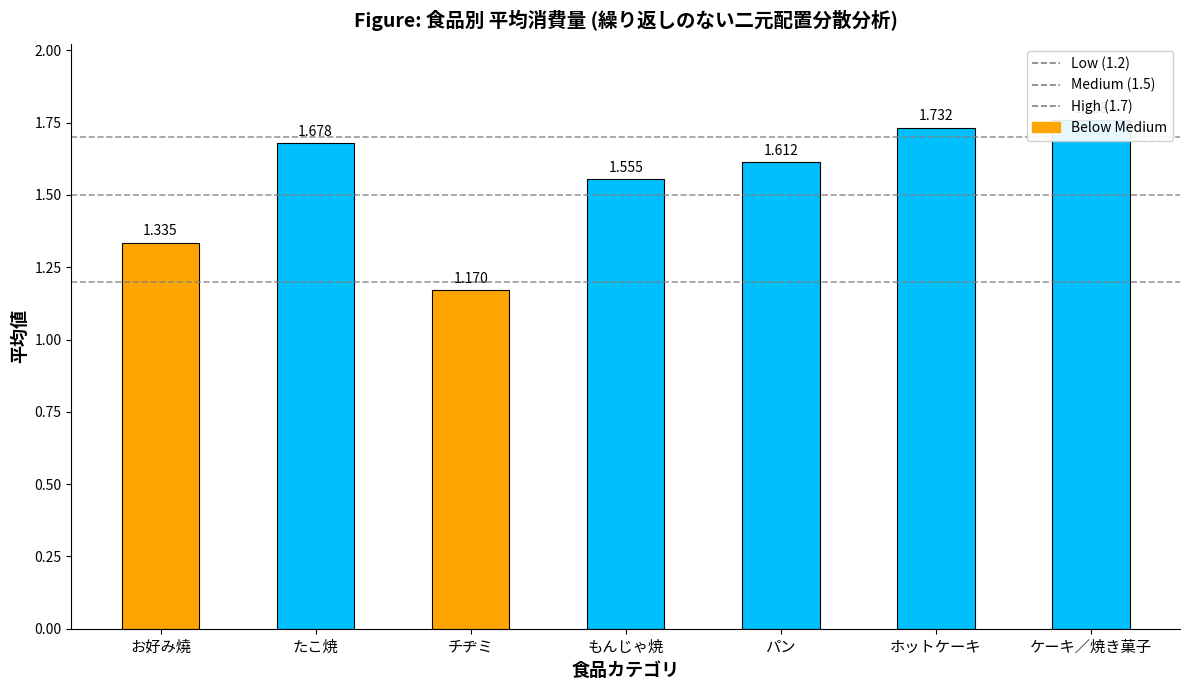

List the labels in order of value, smallest first.

チヂミ, お好み燒, もんじゃ焼, パン, たこ焼, ホットケーキ, ケーキ／焼き菓子